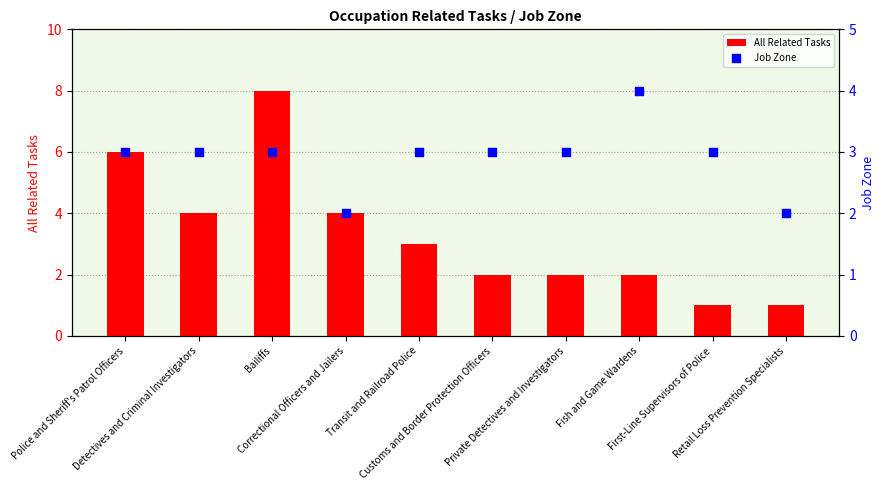

What is the total value across all series at Customs and Border Protection Officers?

5